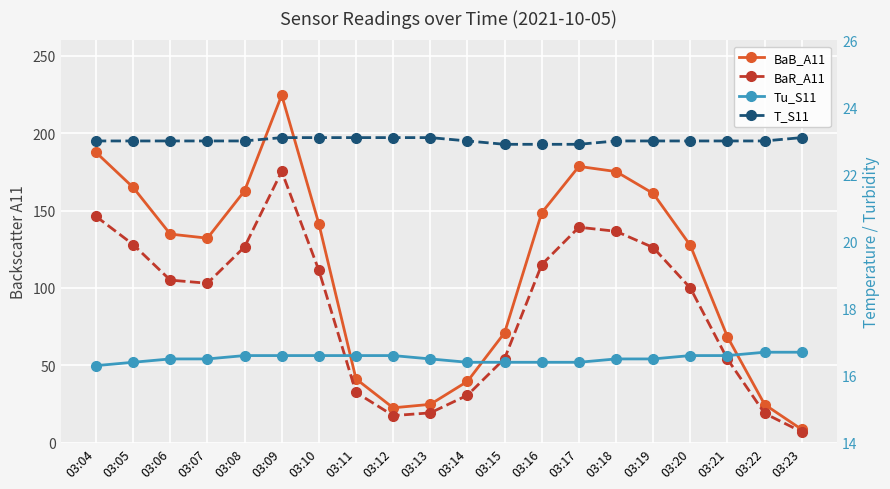

What is the difference between the second highest and minimum values in the Tu_S11 series?

0.4